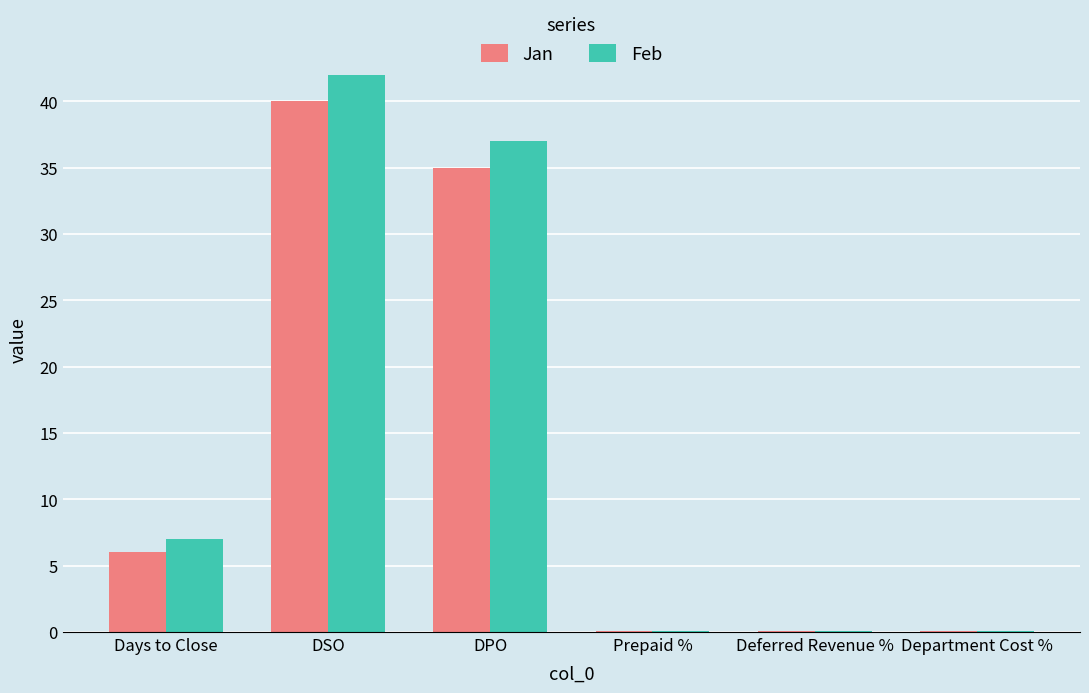

What value does the Jan series have at Days to Close?

6.0